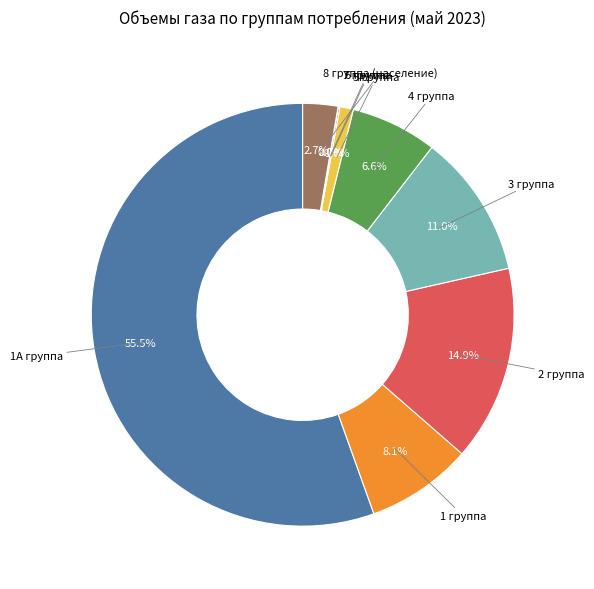

Is there any slice that represents more than half of the pie?

Yes